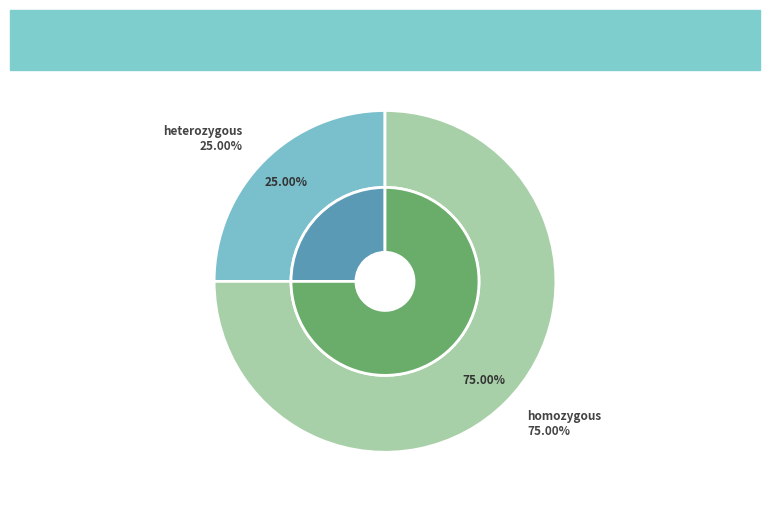

To the nearest percent, what is the average slice percentage?

50%